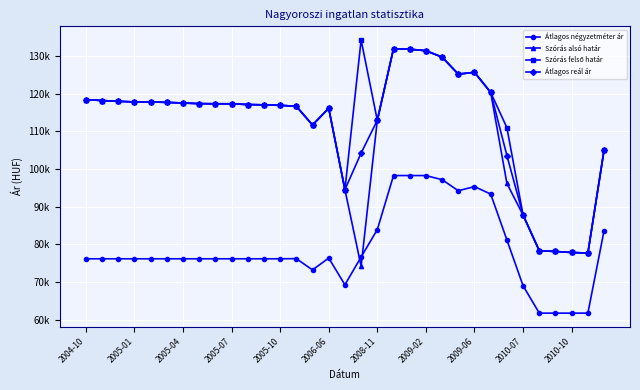

At which category does Átlagos reál ár reach its first local valley?

14